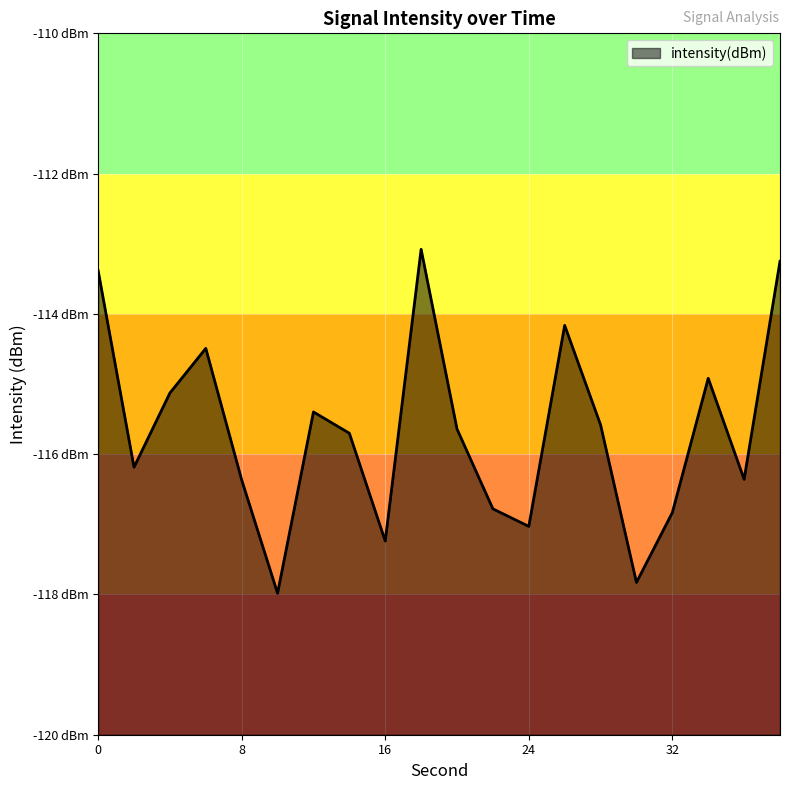

The chart shows a value of -82.0 at 10. True or false?

False